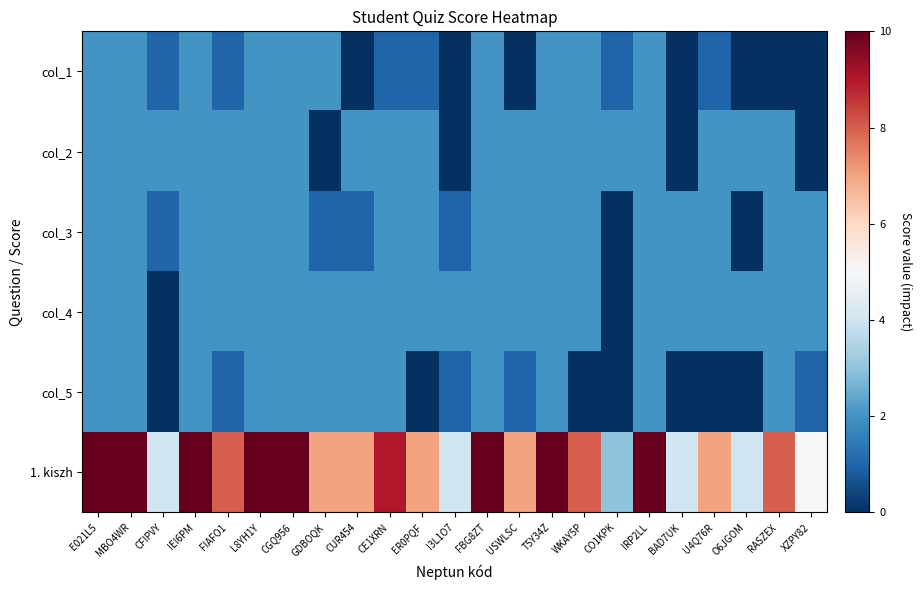

What is the total value across all series at T5Y34Z?

20